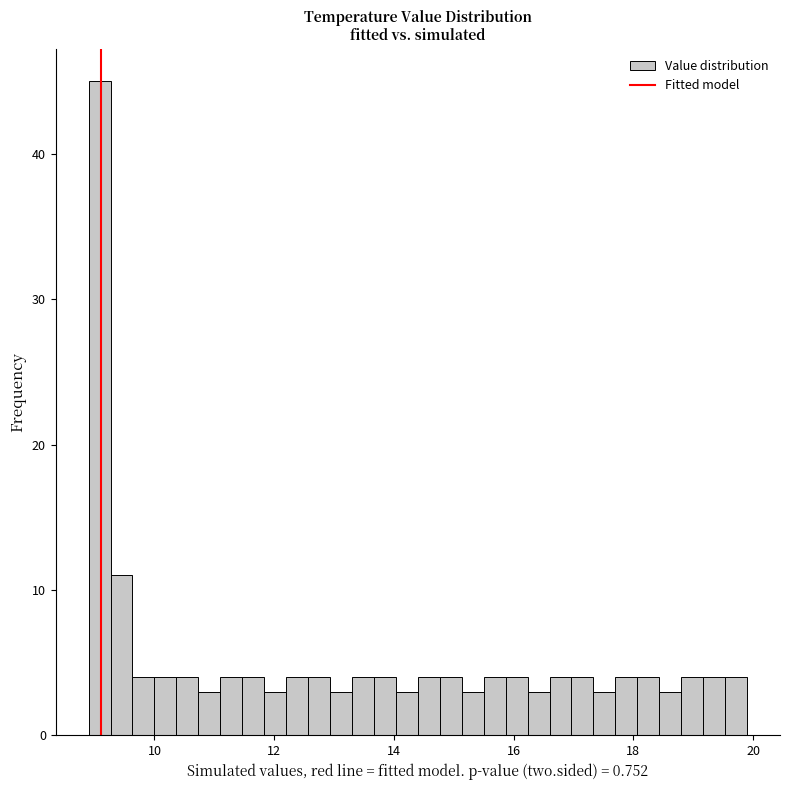

Read against the x-axis, roughly where is the centre of the tallest bar?

9.0